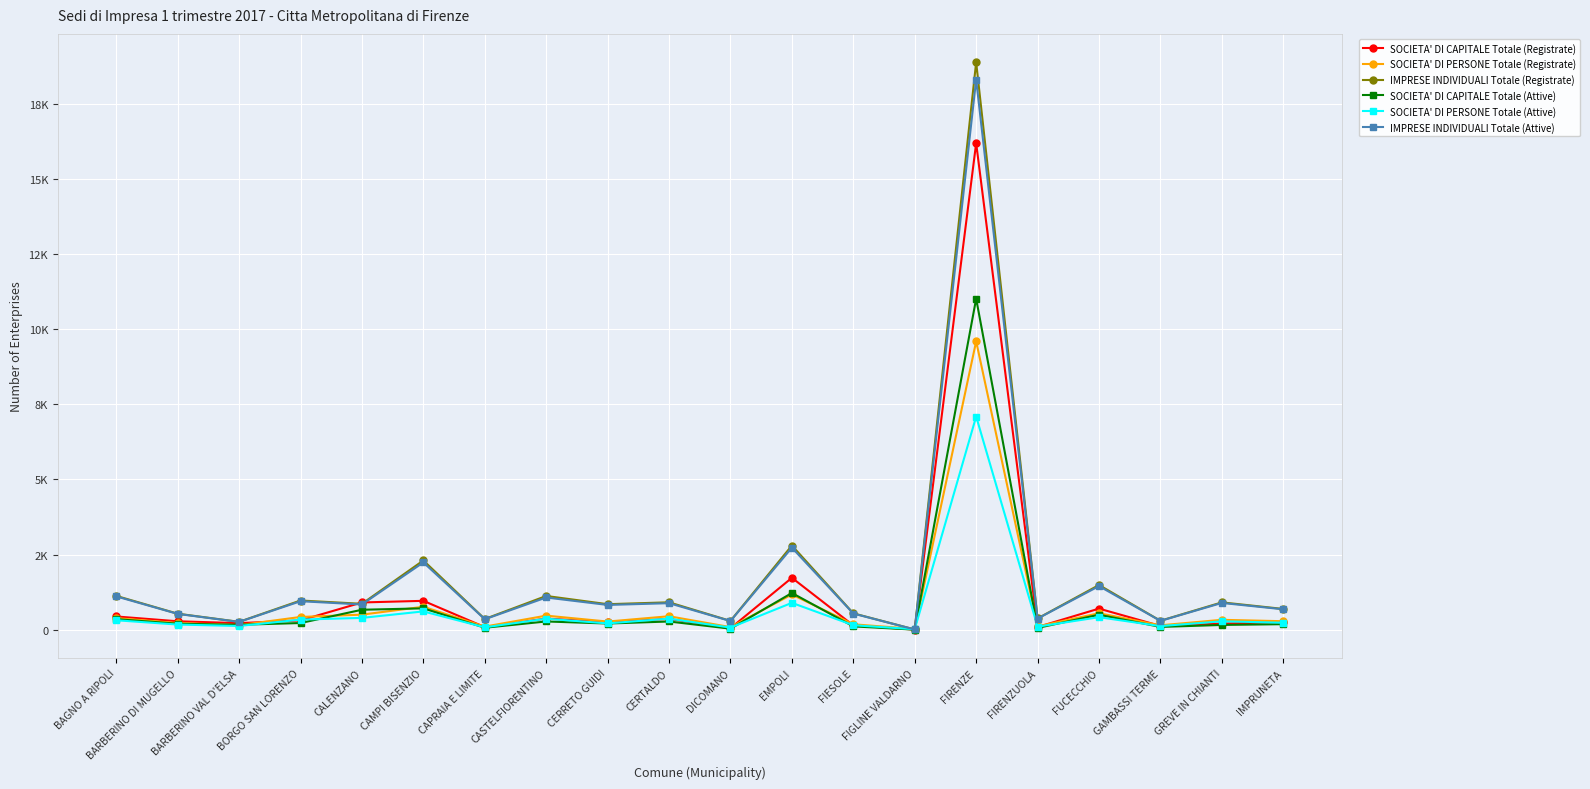

What are all the series names shown in the legend?

SOCIETA' DI CAPITALE Totale (Registrate), SOCIETA' DI PERSONE Totale (Registrate), IMPRESE INDIVIDUALI Totale (Registrate), SOCIETA' DI CAPITALE Totale (Attive), SOCIETA' DI PERSONE Totale (Attive), IMPRESE INDIVIDUALI Totale (Attive)